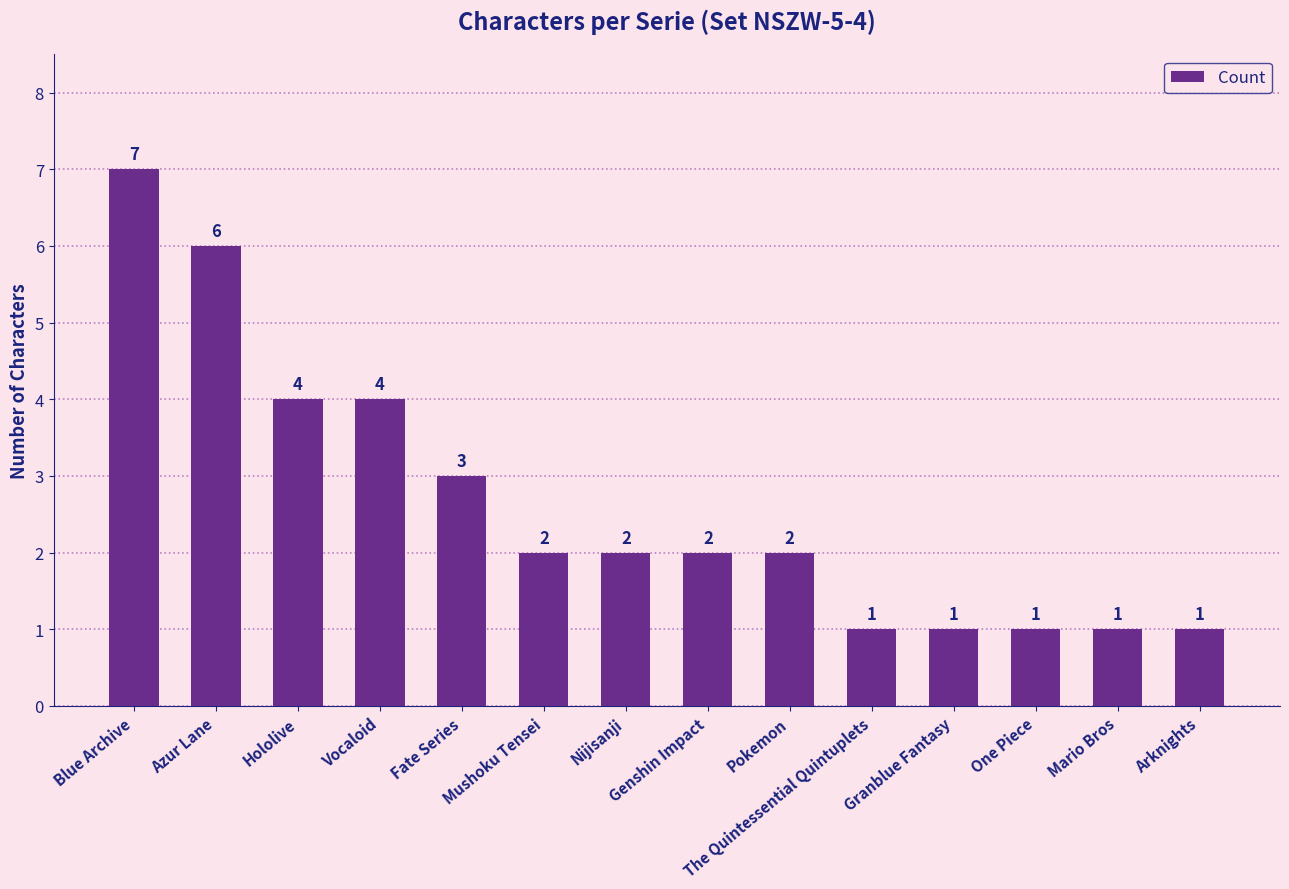

How many values are between 1 and 4?

12